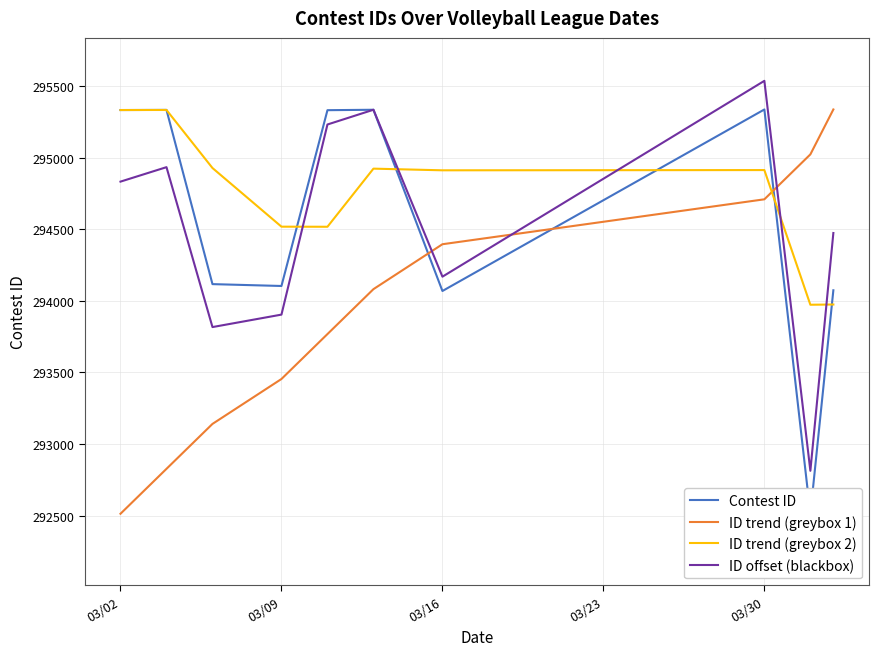

True or false: ID offset (blackbox) and Contest ID cross at least once.

False